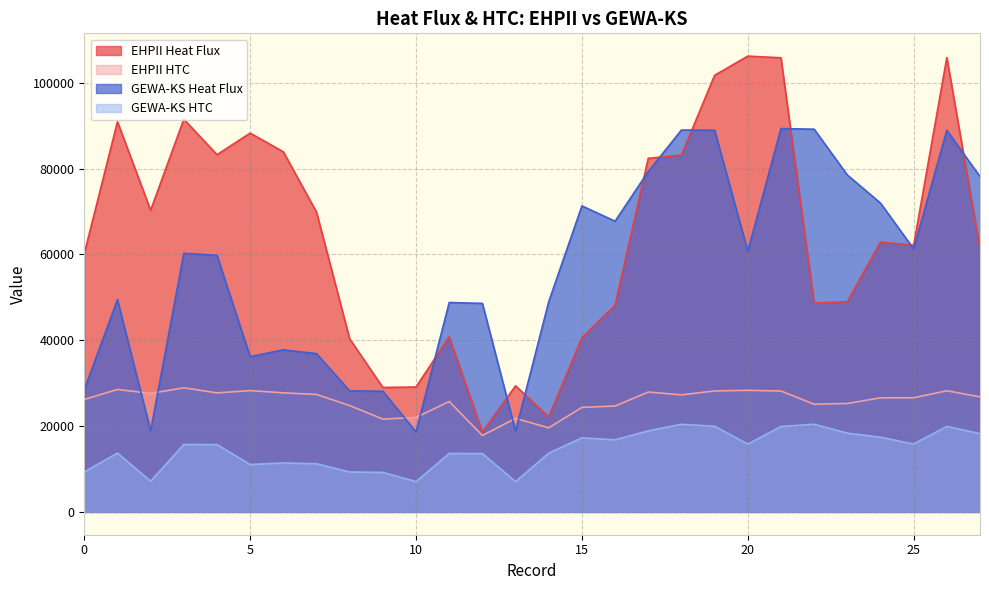

What is the difference between the maximum and minimum values in the EHPII HTC series?

11107.6